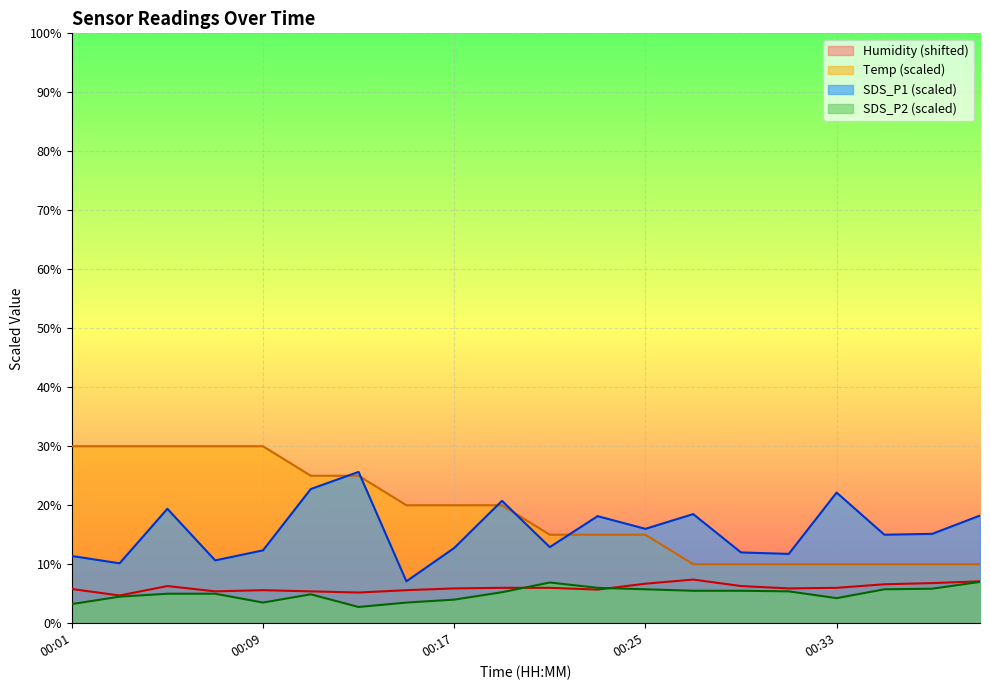

The value of Temp at 00:13 is 25.0. True or false?

True